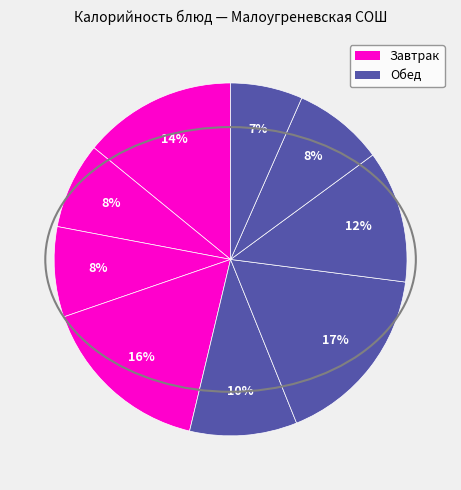

What is the smallest slice in the pie chart?

Хлеб пшеничный (обед)